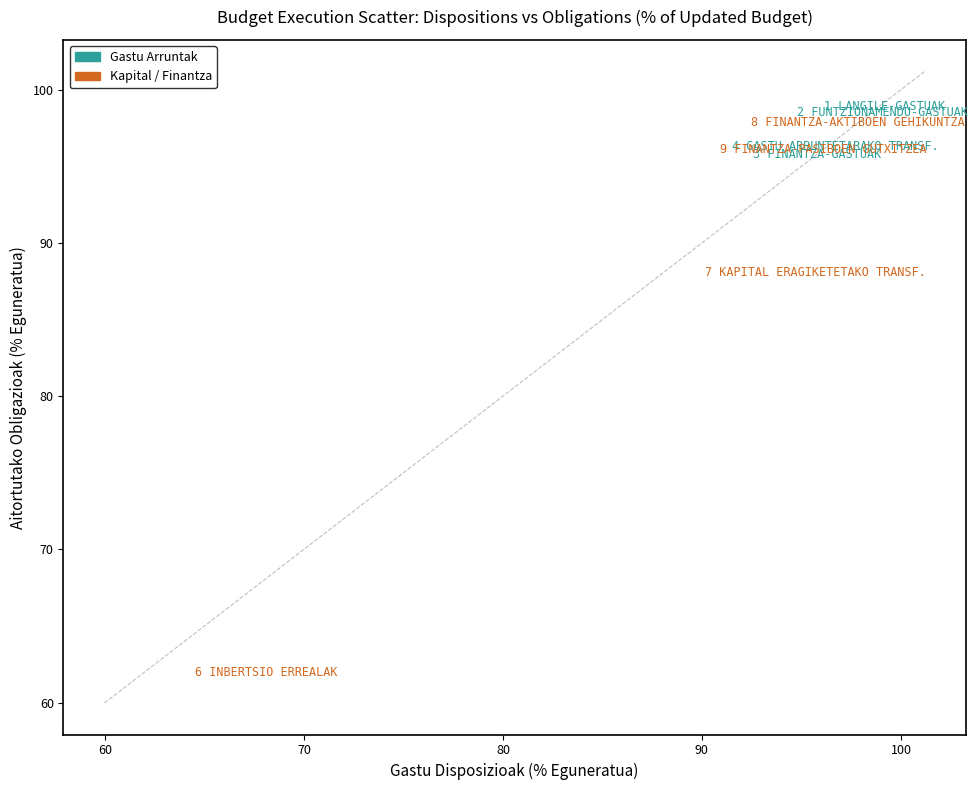

Which series has the largest Y range (max minus min)?

Kapital / Finantza